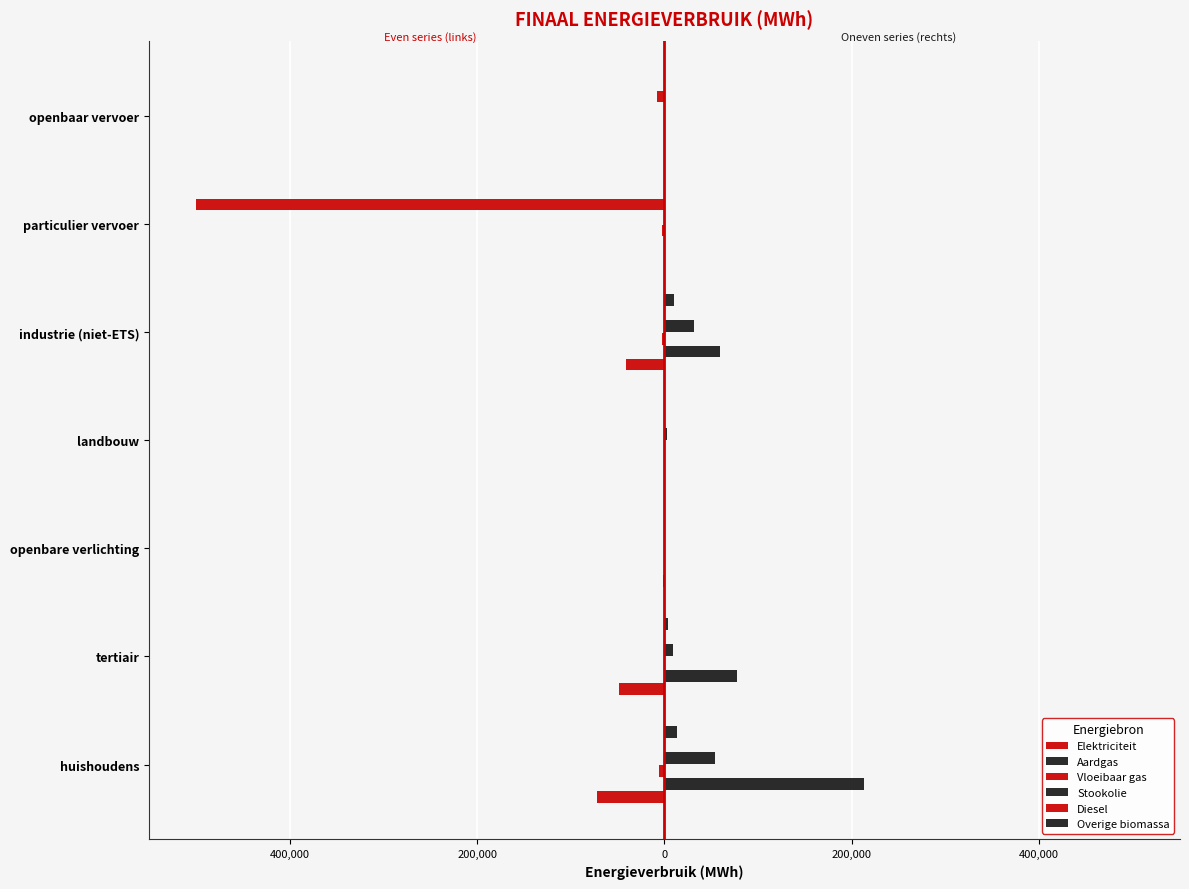

How many series are shown in this chart?

6